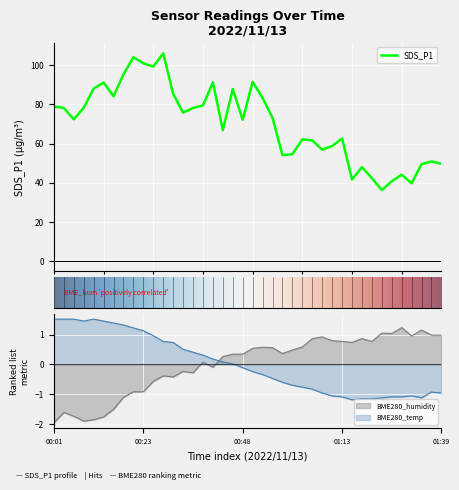

Between 21 and 35, which series saw the biggest shift?

SDS_P1